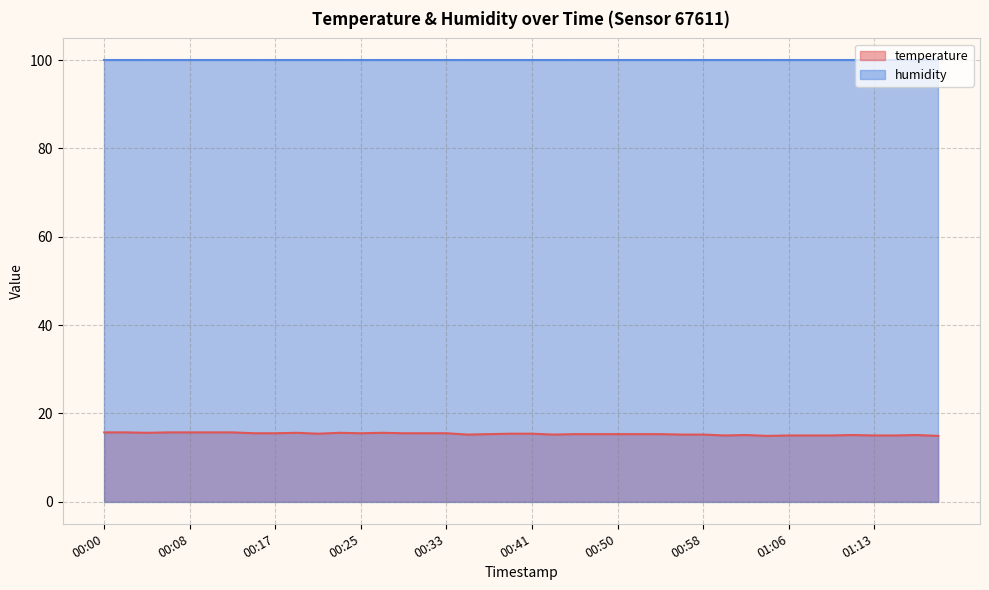

At which category does the data reach its first local valley?

00:04